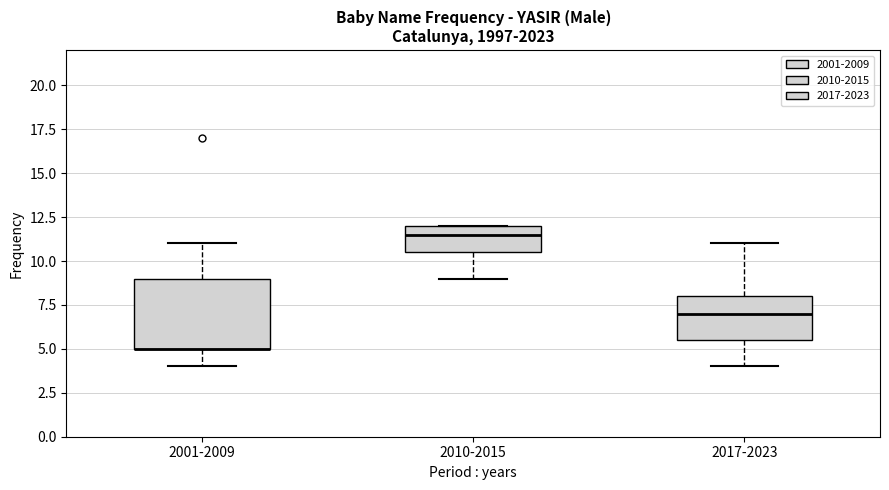

Reading left to right, transcribe this box plot: for each box, give where its median line is, the range the box spans, and where its two whiskers end, as read against the y-axis. The values are not printed on the chart, so give them approximately, as read against the axis.

2001-2009: median 5.0 (drawn on the box's lower edge), box 5.0 to 9.0, whiskers 4.0 to 11.0
2010-2015: median 11.5, box 10.5 to 12.0, whiskers 9.0 to 12.0
2017-2023: median 7.0, box 5.5 to 8.0, whiskers 4.0 to 11.0